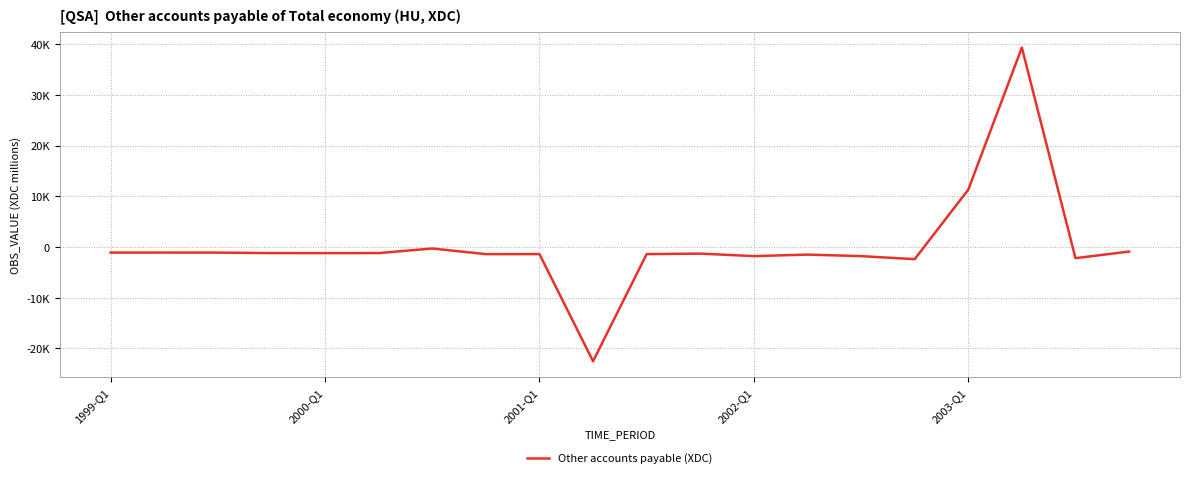

Does the chart display data point markers on the line(s)?

No